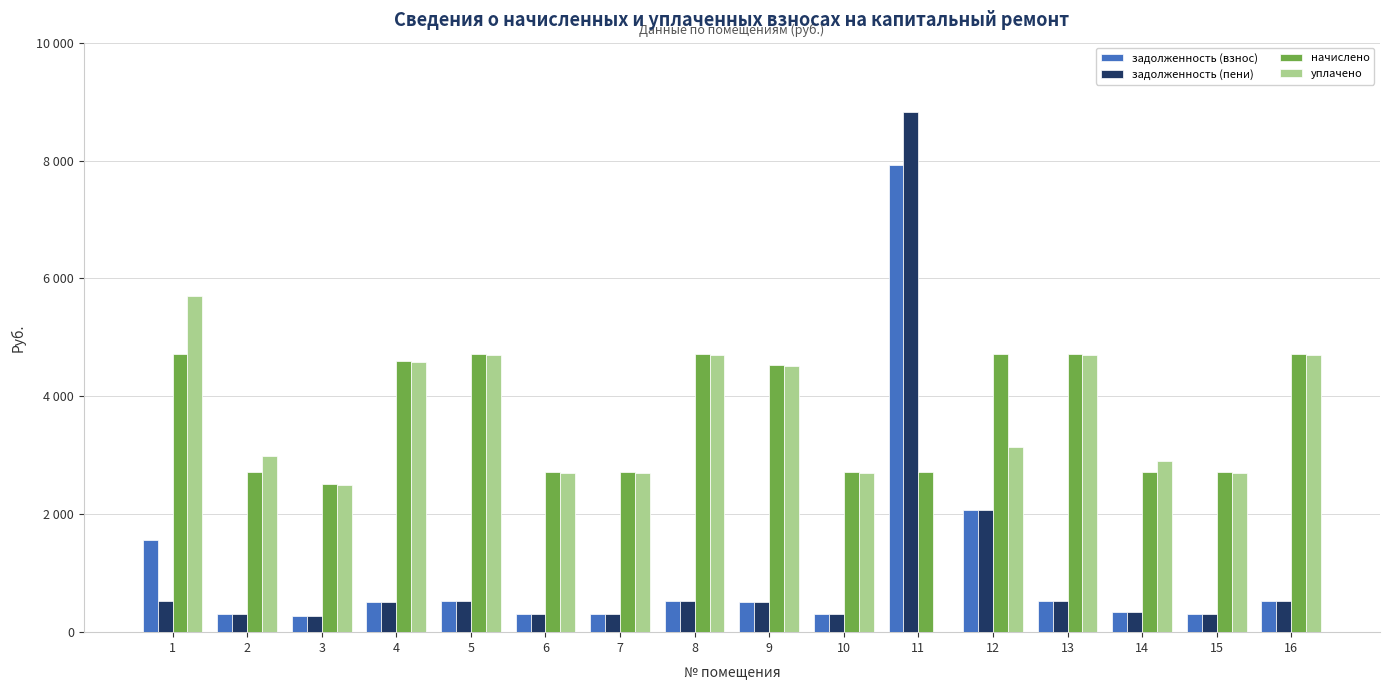

What are all the series names shown in the legend?

задолженность (взнос), задолженность (пени), начислено, уплачено